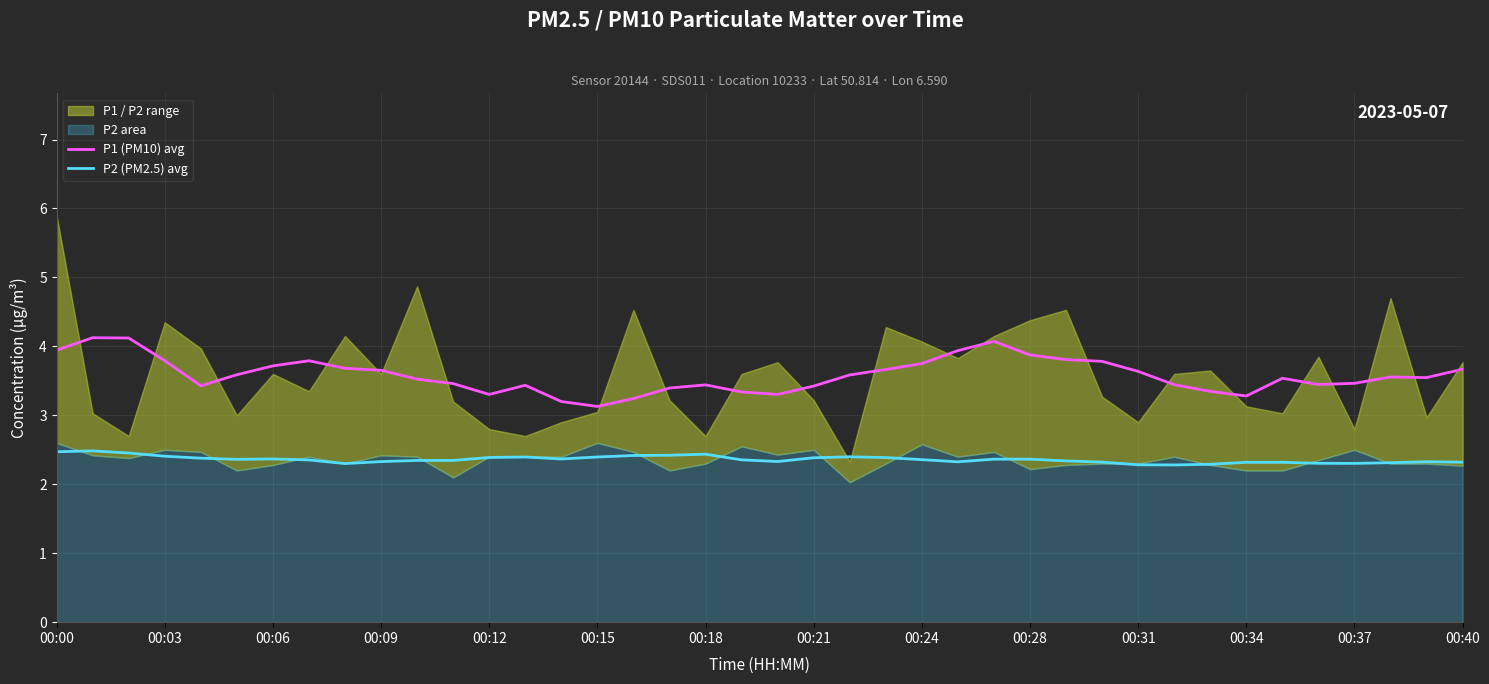

Rank the series by their average value, from highest to lowest.

P1 (PM10) avg, P2 (PM2.5) avg